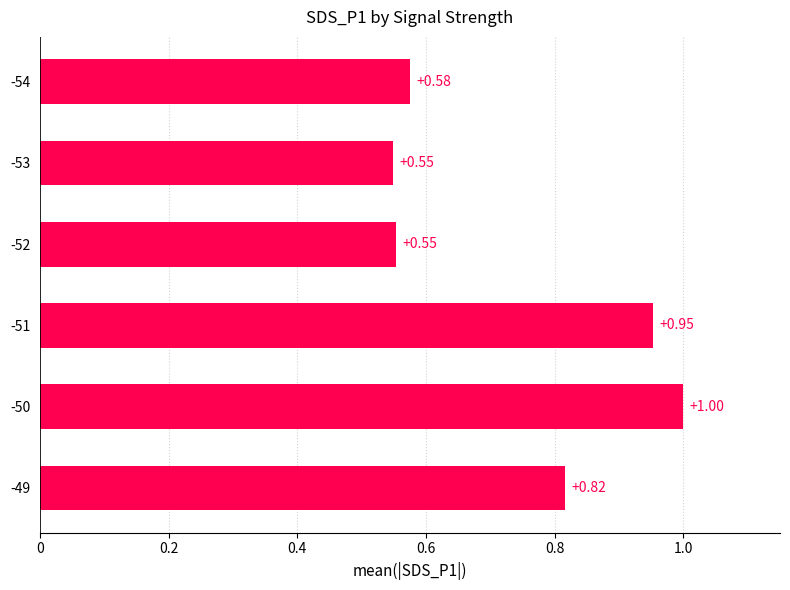

What is the average value?

0.7